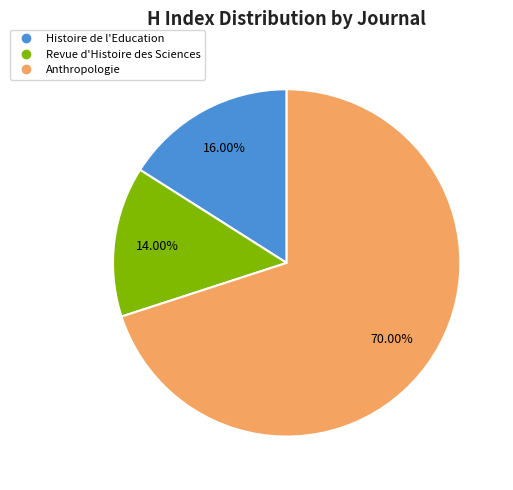

Is it true that Revue d'Histoire des Sciences is 14% of the pie?

True